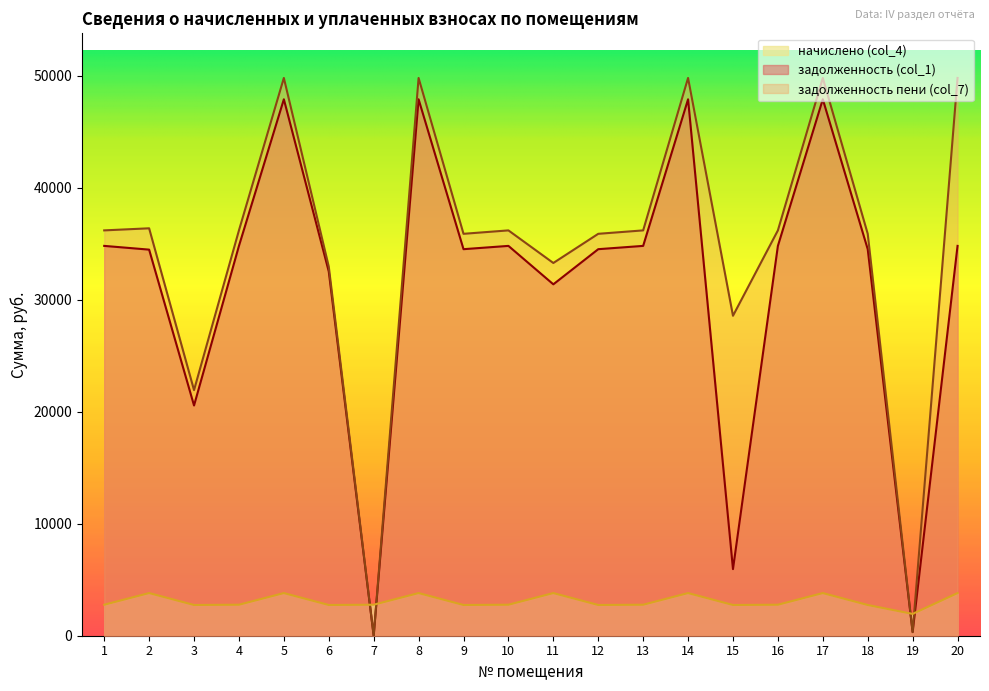

What is the average value of the начислено (col_4) series?

3085.5